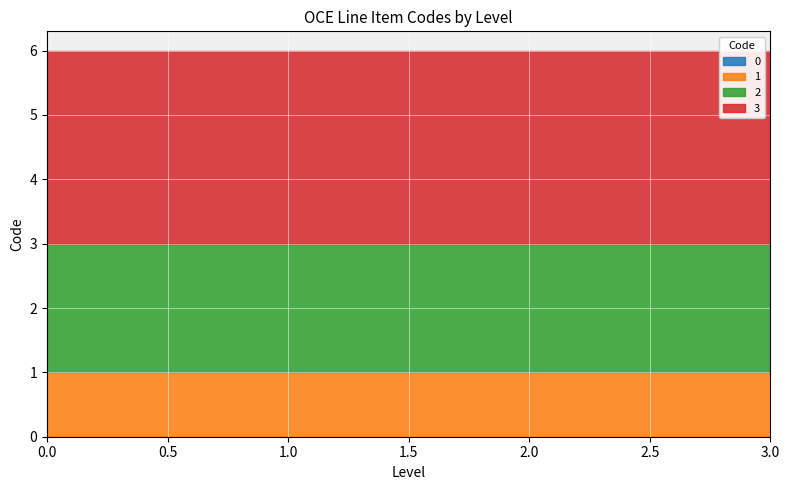

List the labels in order of value, smallest first.

0, 1, 2, 3